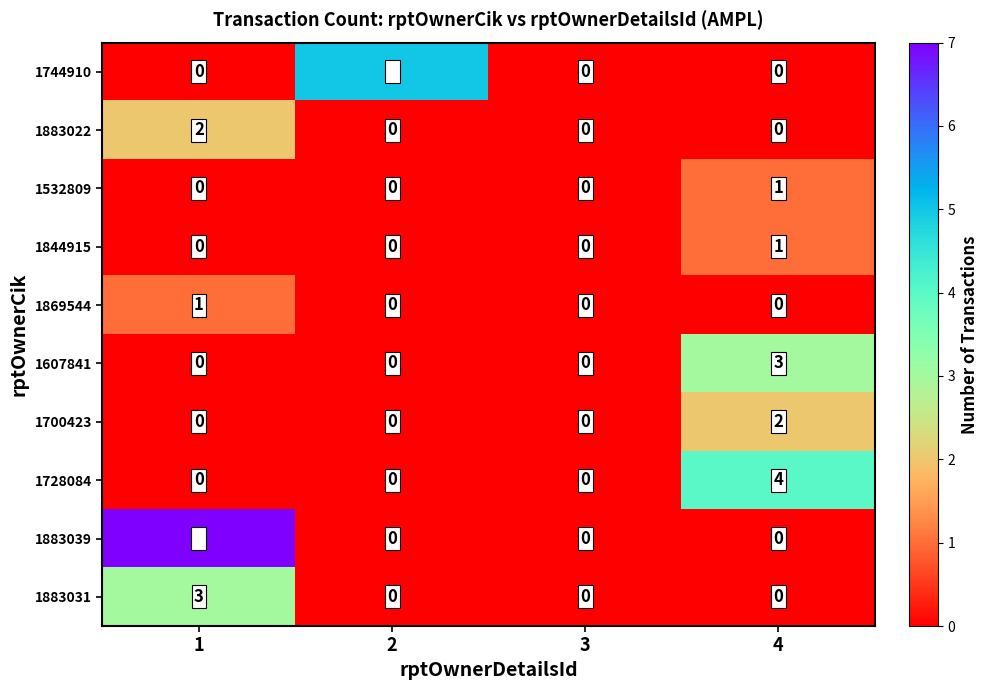

Is the value of 1532809 at 2 greater than the value of 1844915 at 4?

No